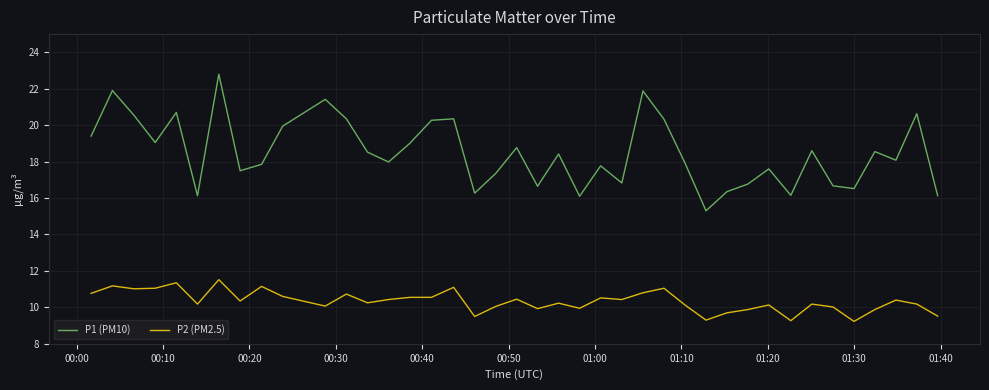

True or false: P1 (PM10) and P2 (PM2.5) cross at least once.

False